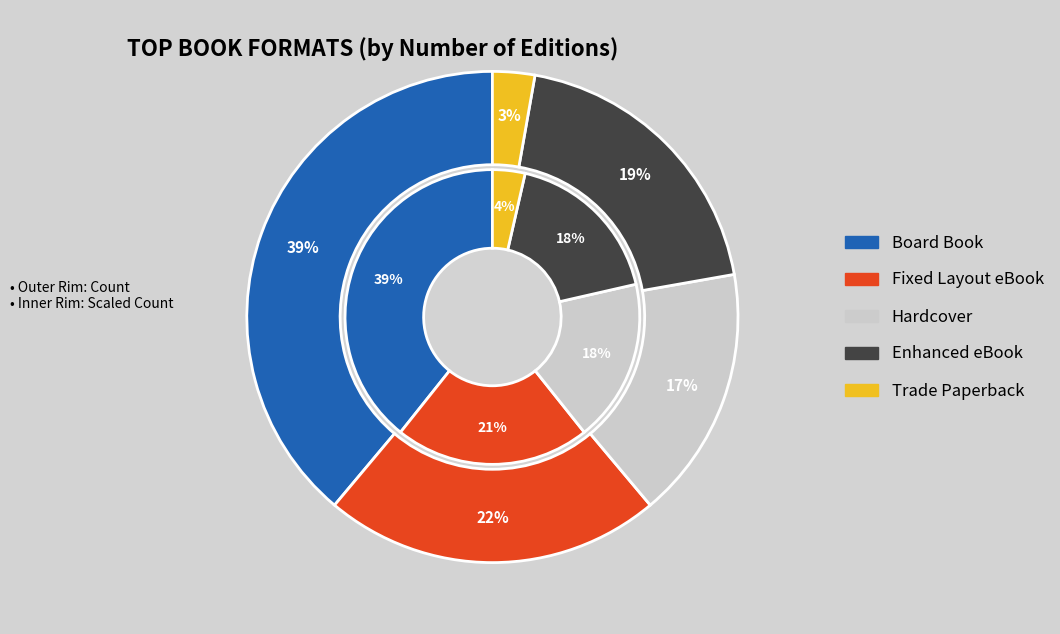

Is the sum of Board Book and Hardcover greater than half?

Yes